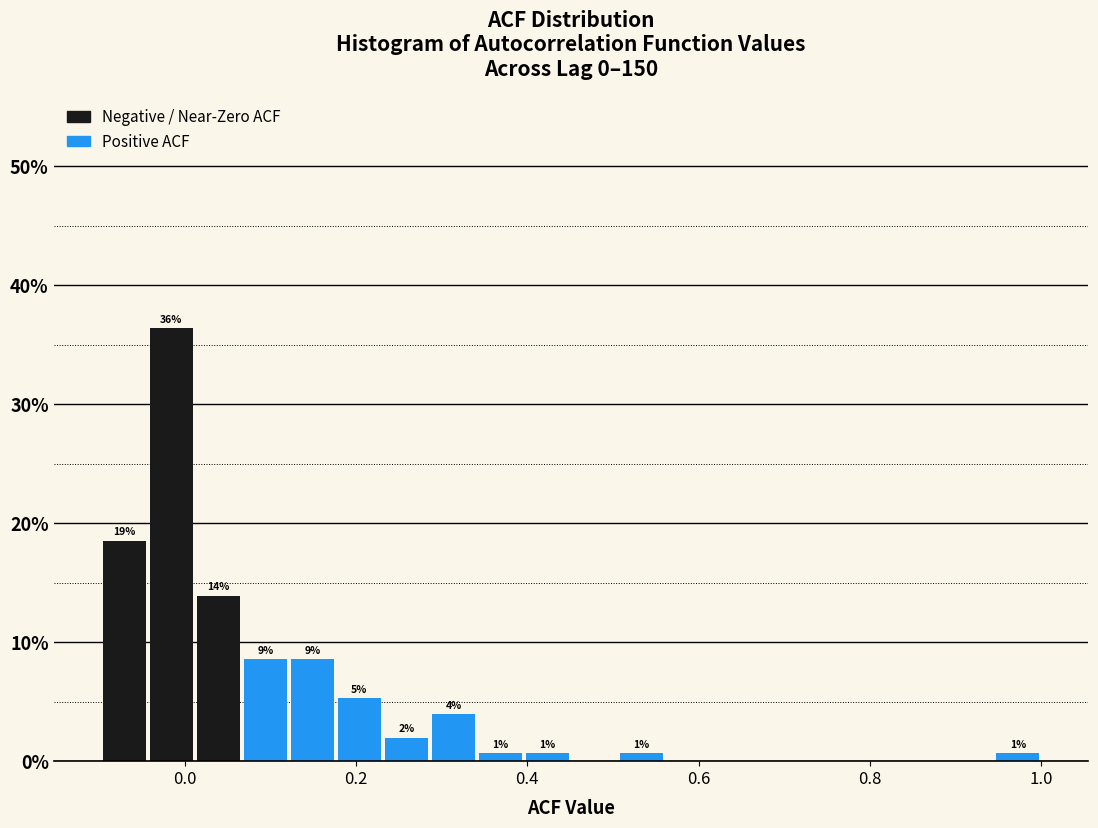

Read against the x-axis, roughly where is the centre of the tallest bar?

-0.02